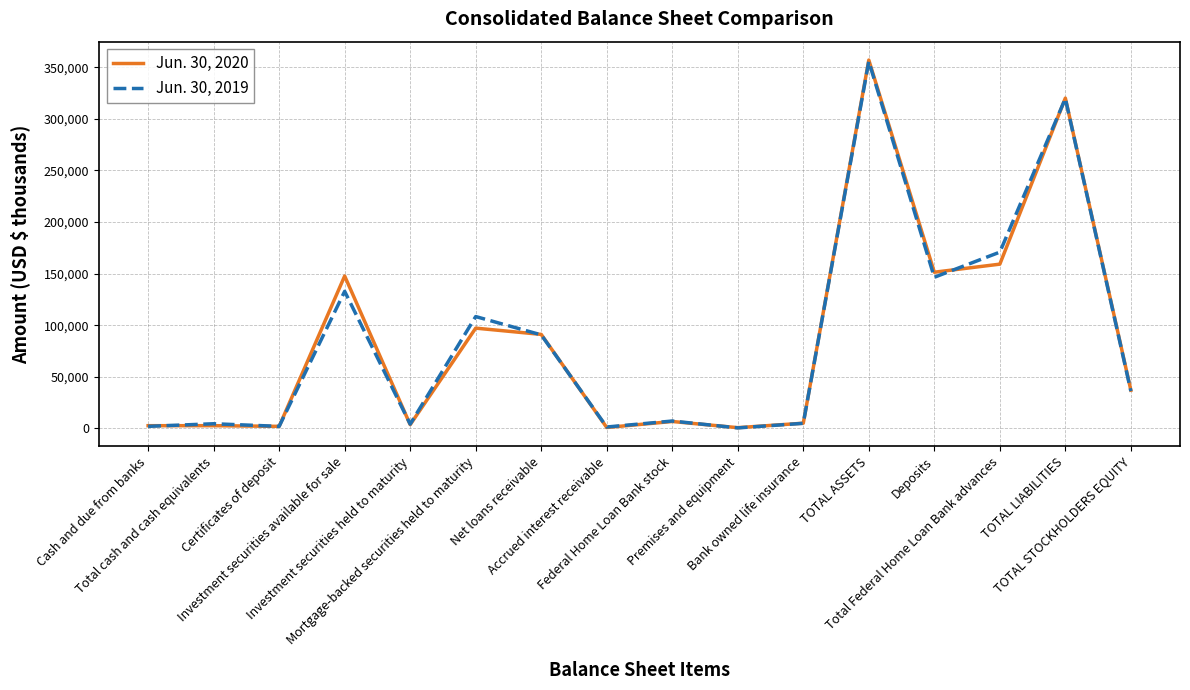

Which series has the largest range (max minus min)?

Jun. 30, 2020